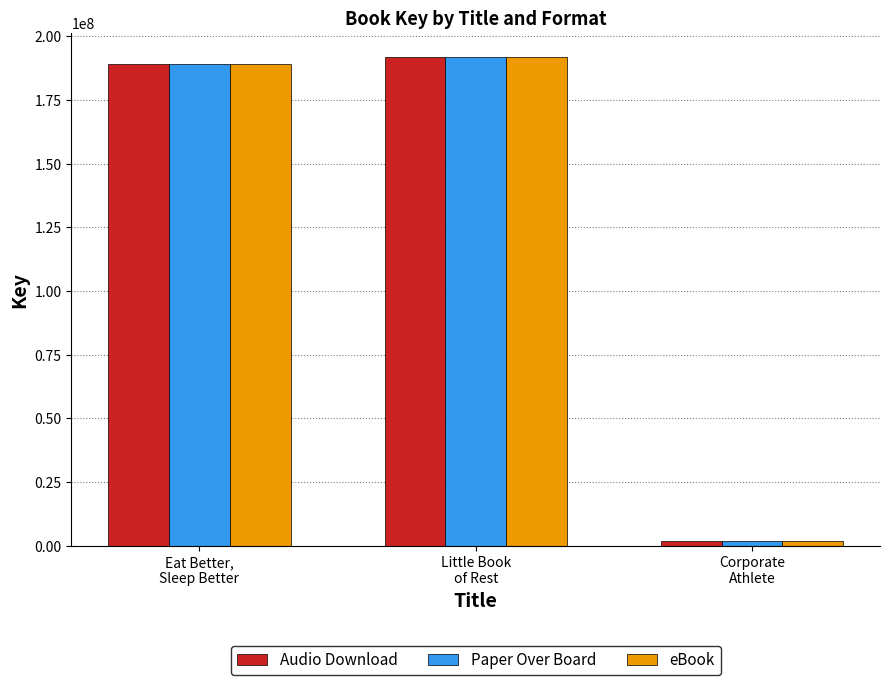

At how many categories does at least one series exceed 44759554?

2